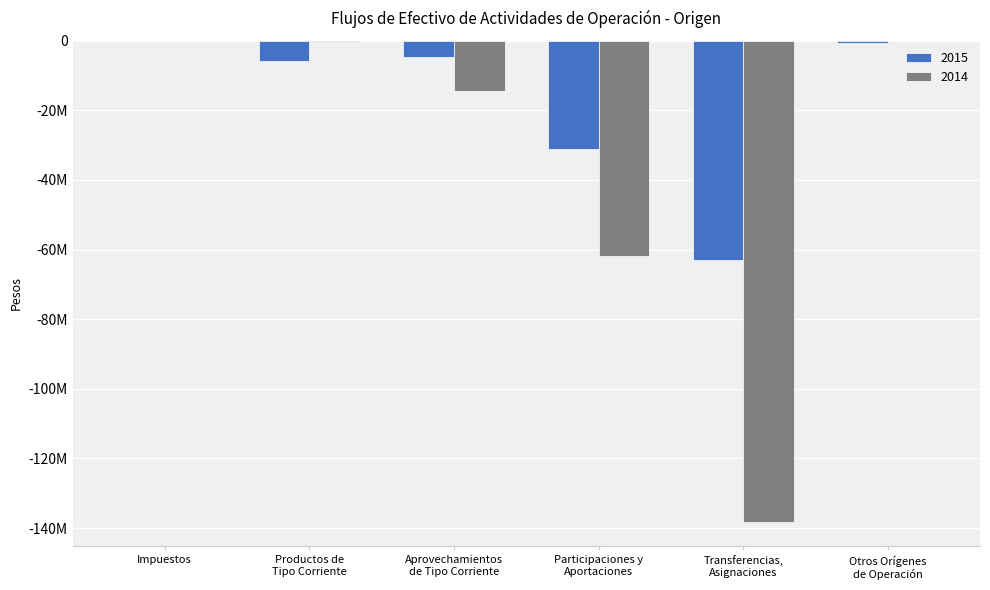

What are all the series names shown in the legend?

2015, 2014